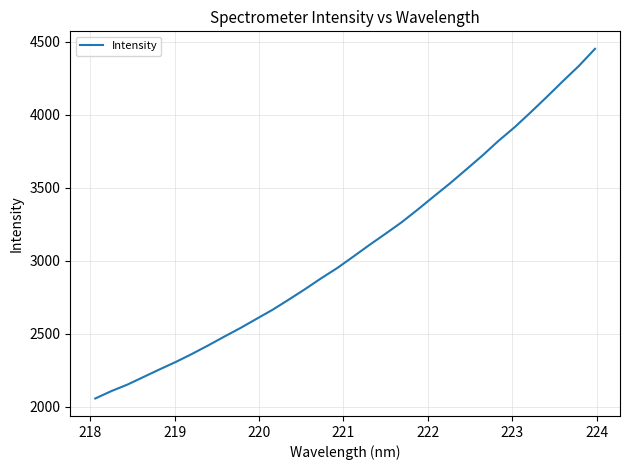

What is the difference between the maximum and minimum values?

2395.3